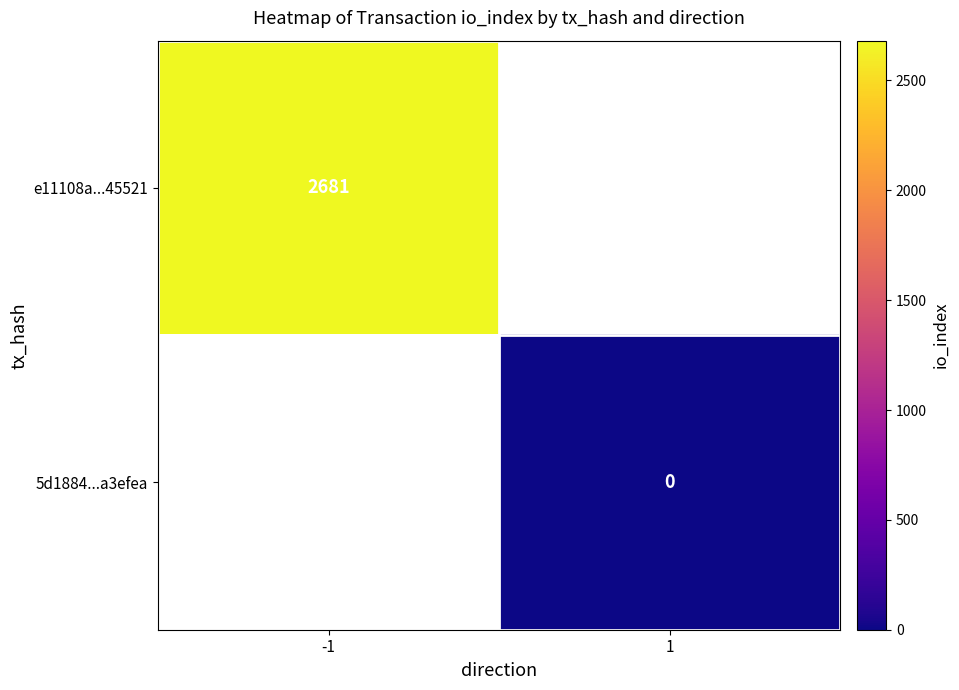

Is the value of 5d1884...a3efea at 1 greater than the value of e11108a...45521 at -1?

No